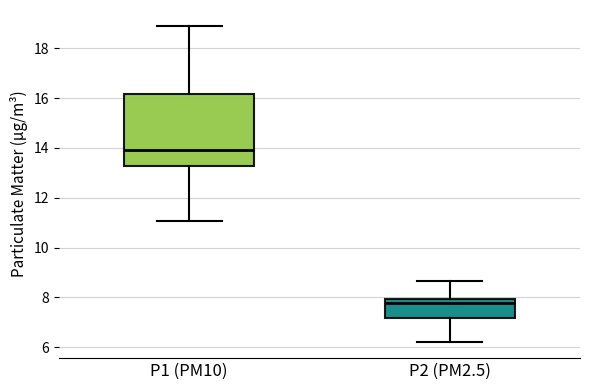

Which box's median line is the highest?

P1 (PM10)